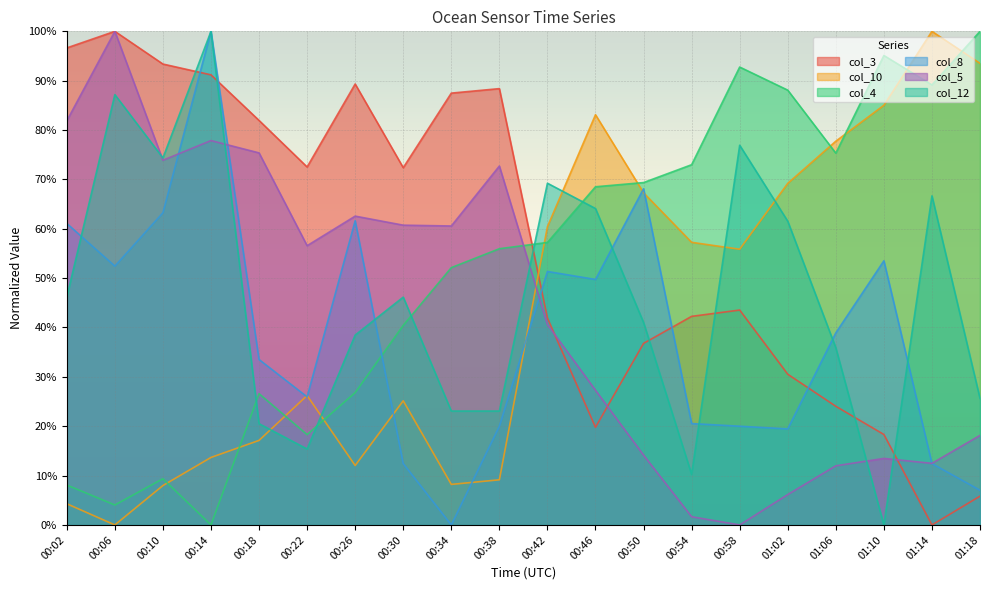

How many intersections are there between col_4 and col_12?

5